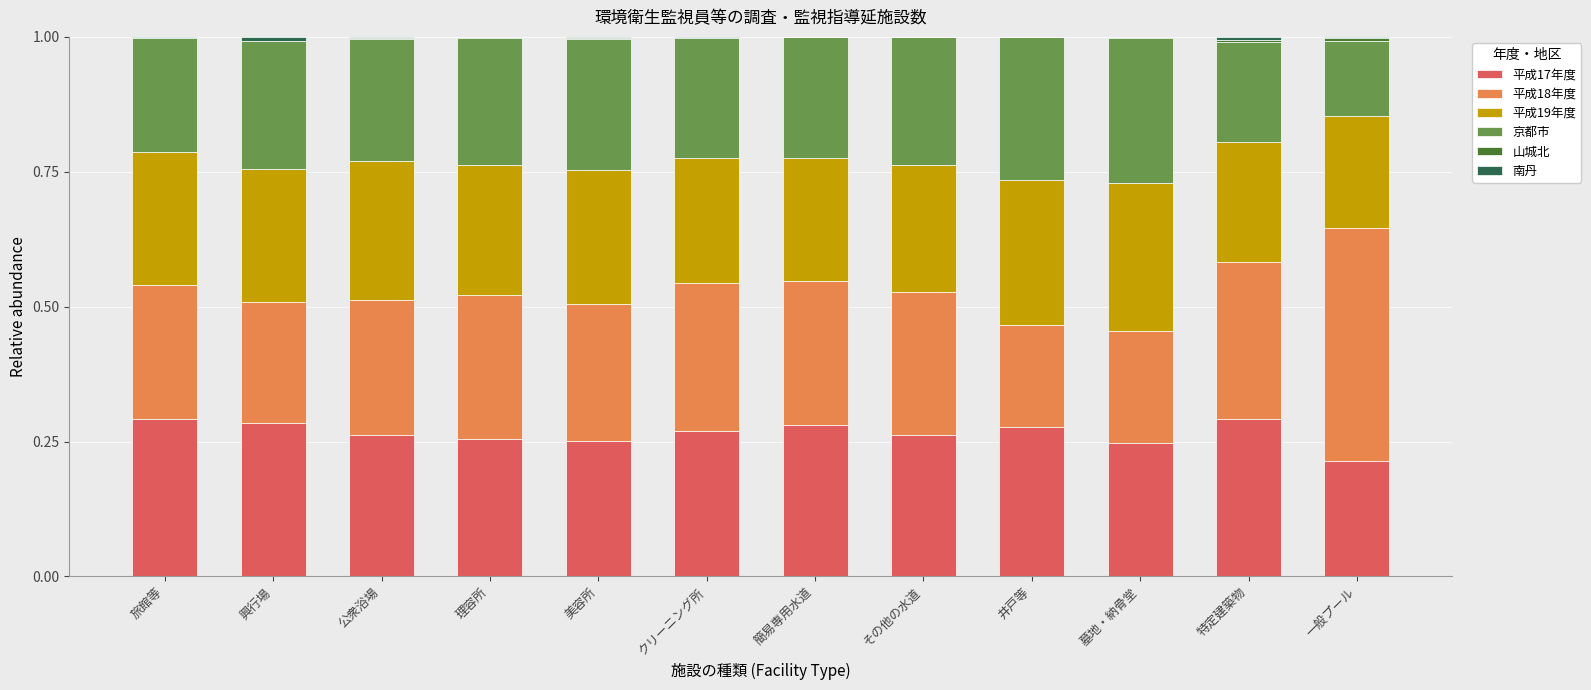

Count the number of categories in the chart.

12